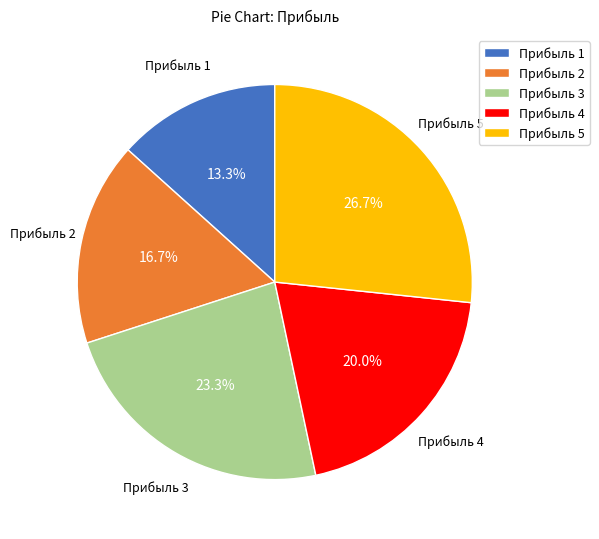

What percentage is the Прибыль 4 slice, to the nearest percent?

20%